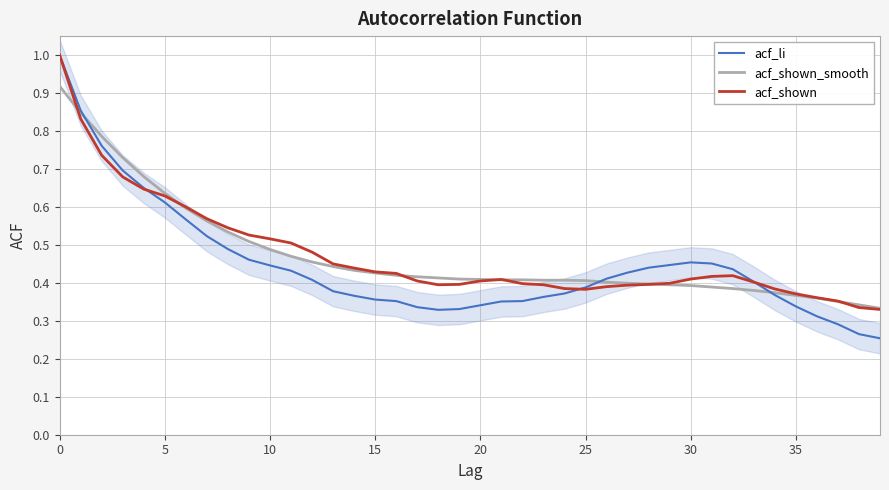

Is the value of acf_shown at 30 greater than the value of acf_shown_smooth at 23?

Yes